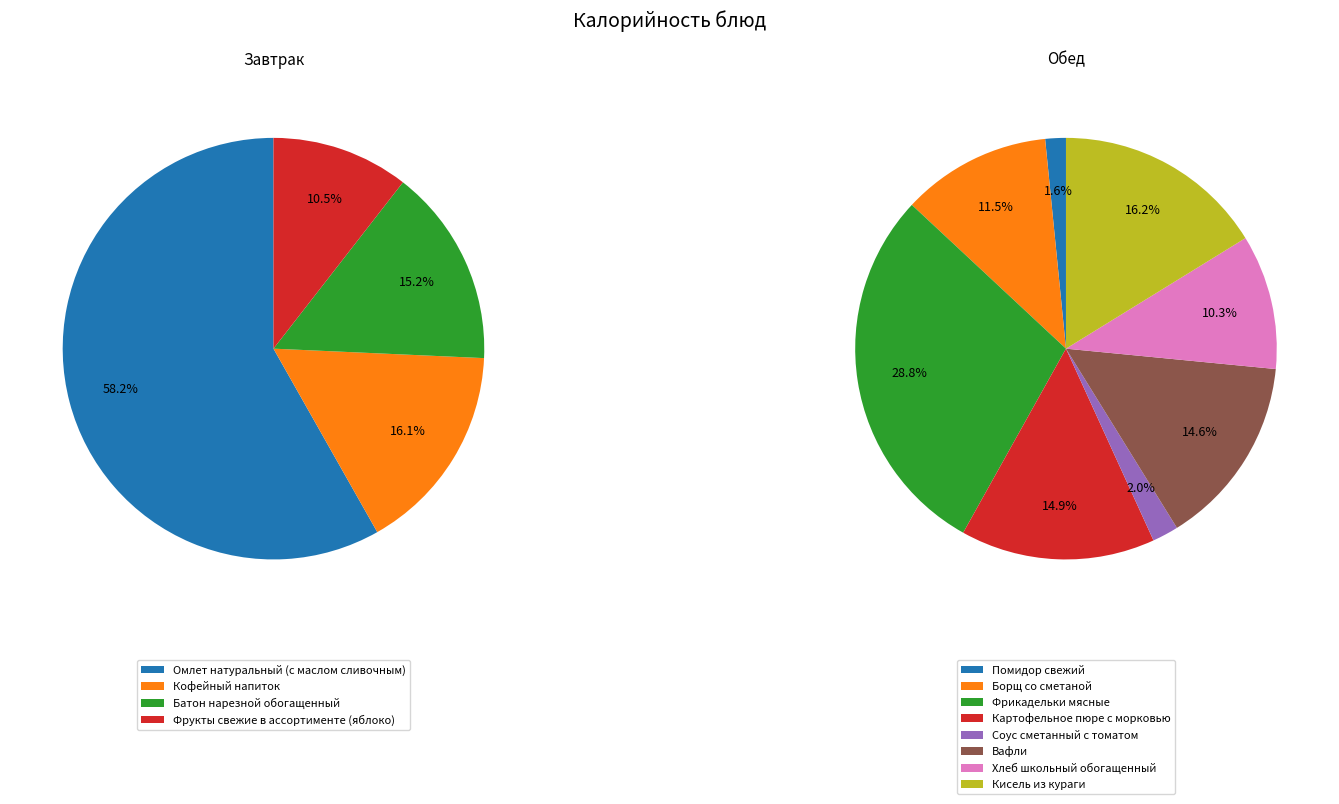

Which slice is the largest?

Омлет натуральный (с маслом сливочным)